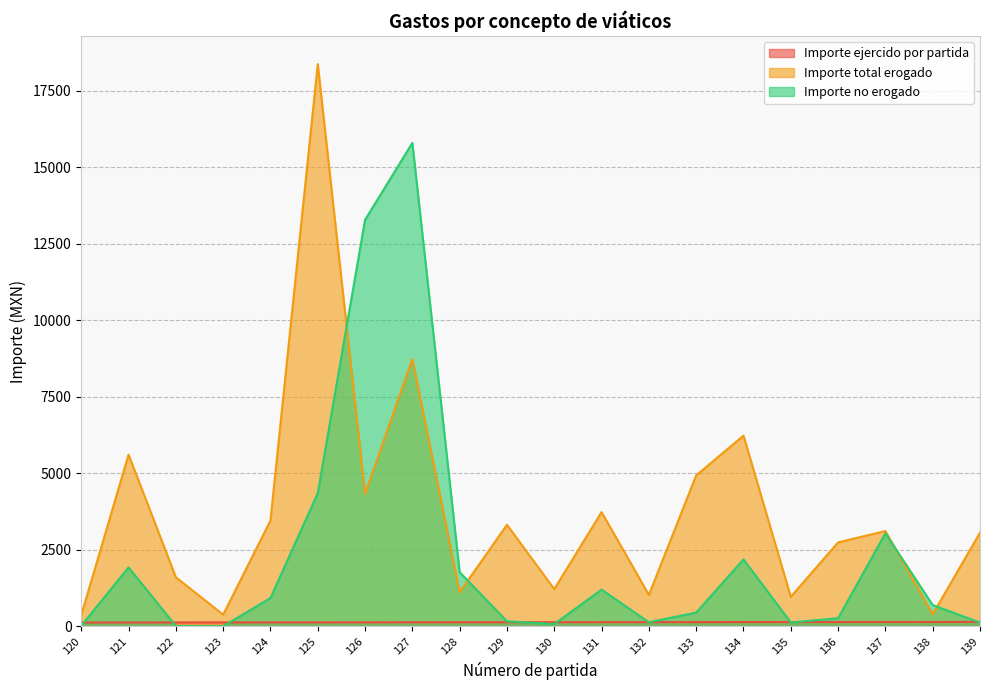

Where is Importe no erogado nearest to the value 7901?

125